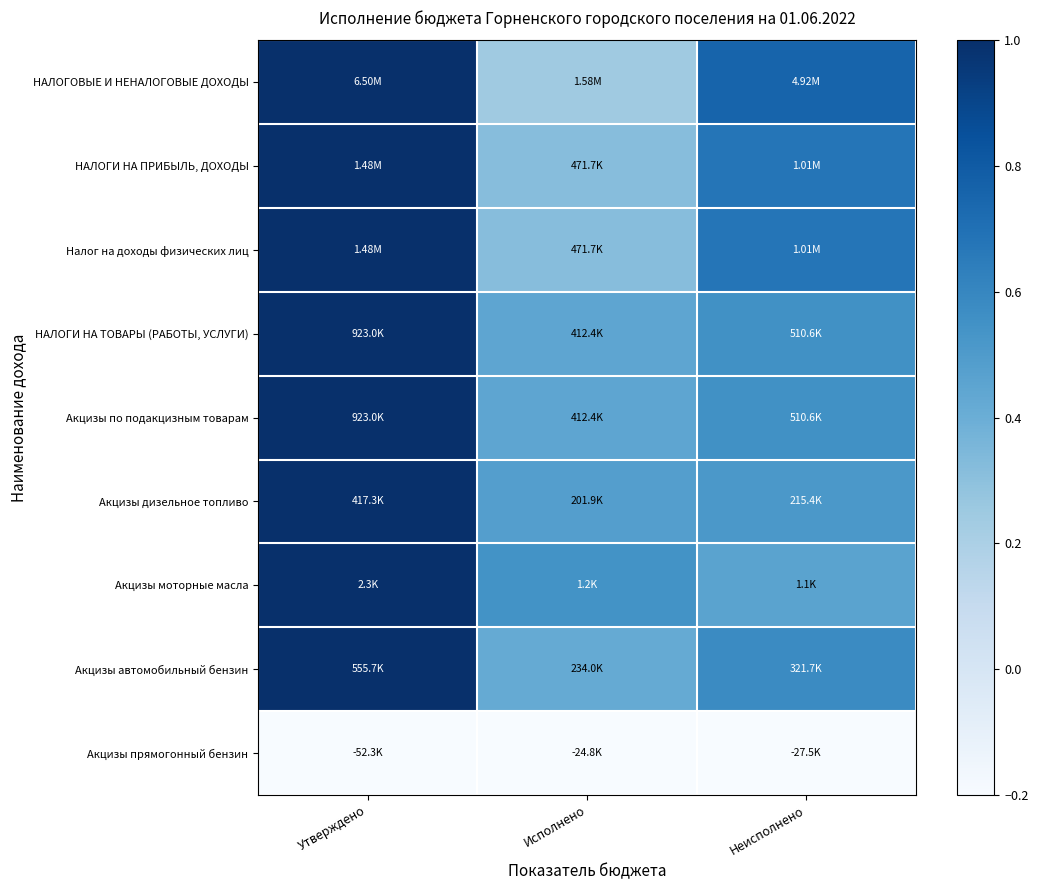

Reading left to right, what are all the values shown in this chart?

НАЛОГОВЫЕ И НЕНАЛОГОВЫЕ ДОХОДЫ: Утверждено=1.0	Исполнено=0.2	Неисполнено=0.8
НАЛОГИ НА ПРИБЫЛЬ, ДОХОДЫ: Утверждено=1.0	Исполнено=0.3	Неисполнено=0.7
Налог на доходы физических лиц: Утверждено=1.0	Исполнено=0.3	Неисполнено=0.7
НАЛОГИ НА ТОВАРЫ (РАБОТЫ, УСЛУГИ): Утверждено=1.0	Исполнено=0.4	Неисполнено=0.6
Акцизы по подакцизным товарам: Утверждено=1.0	Исполнено=0.4	Неисполнено=0.6
Акцизы дизельное топливо: Утверждено=1.0	Исполнено=0.5	Неисполнено=0.5
Акцизы моторные масла: Утверждено=1.0	Исполнено=0.5	Неисполнено=0.5
Акцизы автомобильный бензин: Утверждено=1.0	Исполнено=0.4	Неисполнено=0.6
Акцизы прямогонный бензин: Утверждено=-1.0	Исполнено=-0.5	Неисполнено=-0.5